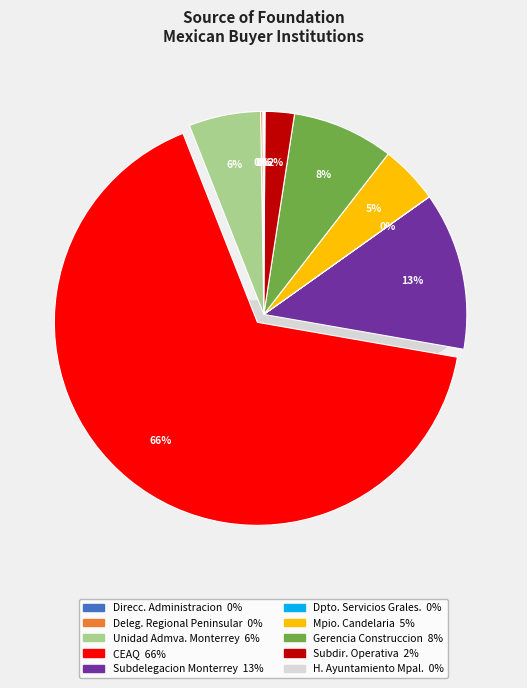

Which slice is the smallest?

Departamento de Servicios Generales